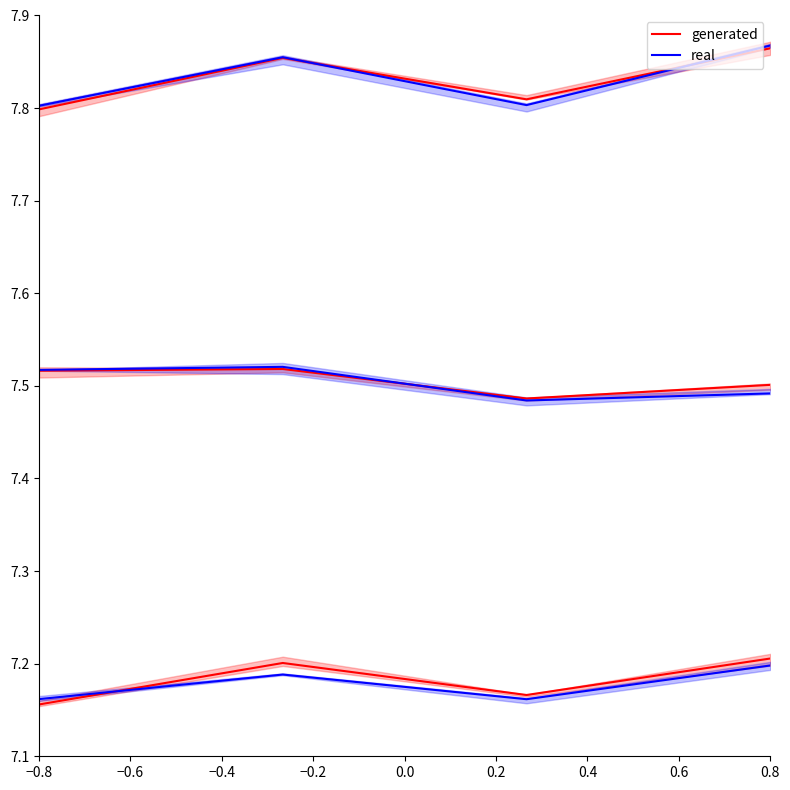

Does the chart have visible grid lines?

No